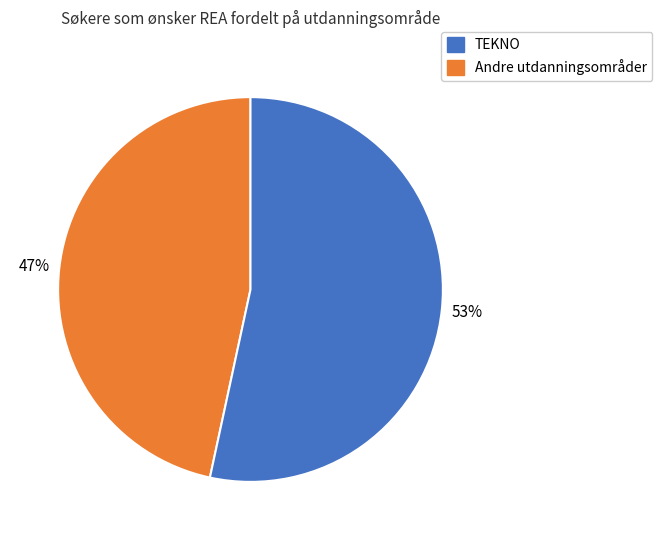

Is there a majority slice in this chart?

Yes